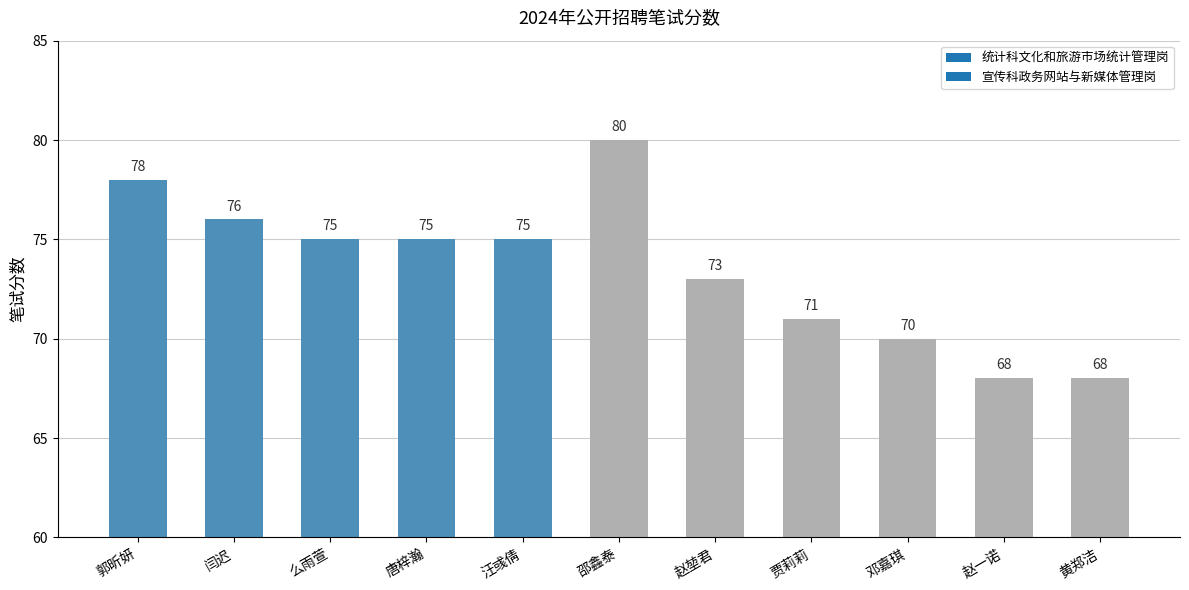

True or false: the data shows 45 at 赵堃君.

False